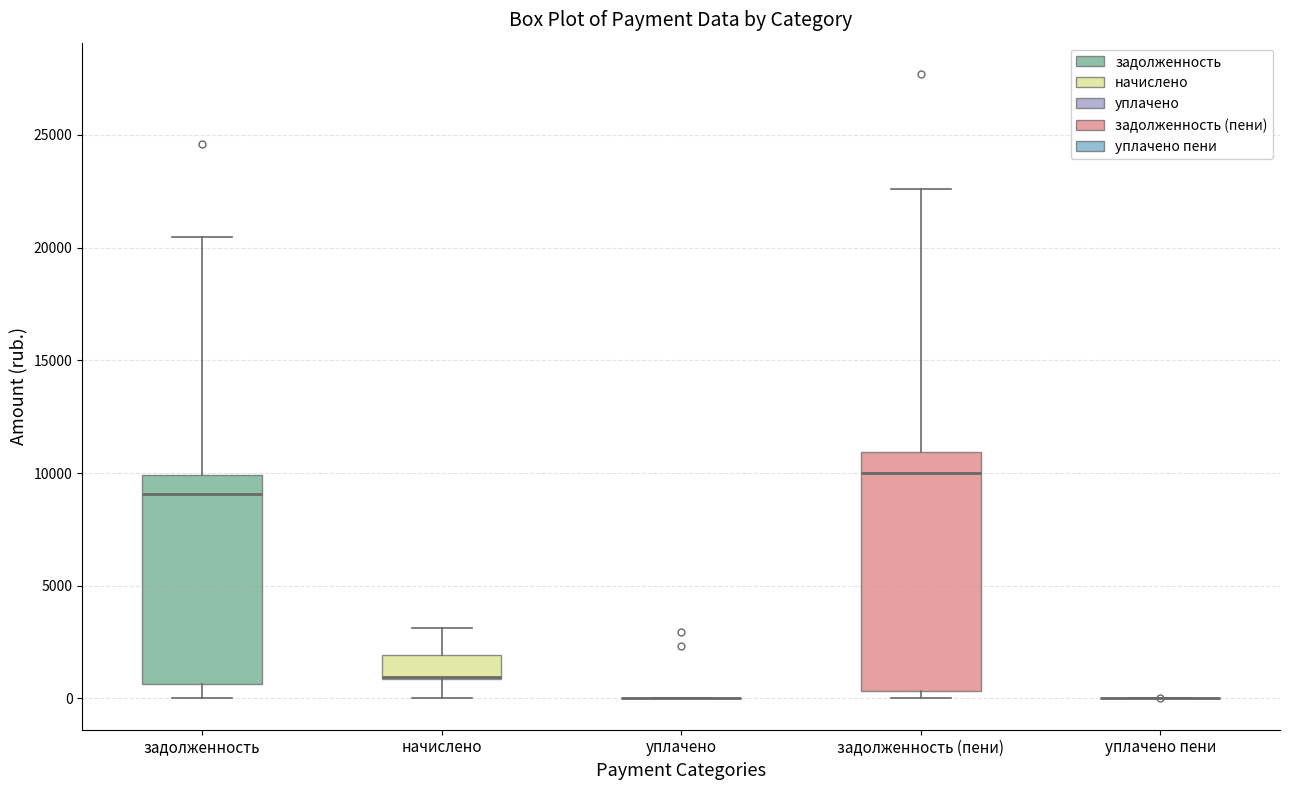

Reading left to right, read every box against the y-axis: the position of its median line, the range the box covers, and the ends of its whiskers. The values are not printed on the chart, so give them approximately, as read against the axis.

задолженность: median 9000, box 500 to 10000, whiskers 0 to 20500
начислено: median 1000 (drawn on the box's lower edge), box 1000 to 2000, whiskers 0 to 3000
уплачено: box collapsed to a line at 0, whiskers 0 to 0
задолженность (пени): median 10000, box 500 to 11000, whiskers 0 to 22500
уплачено пени: box collapsed to a line at 0, whiskers 0 to 0